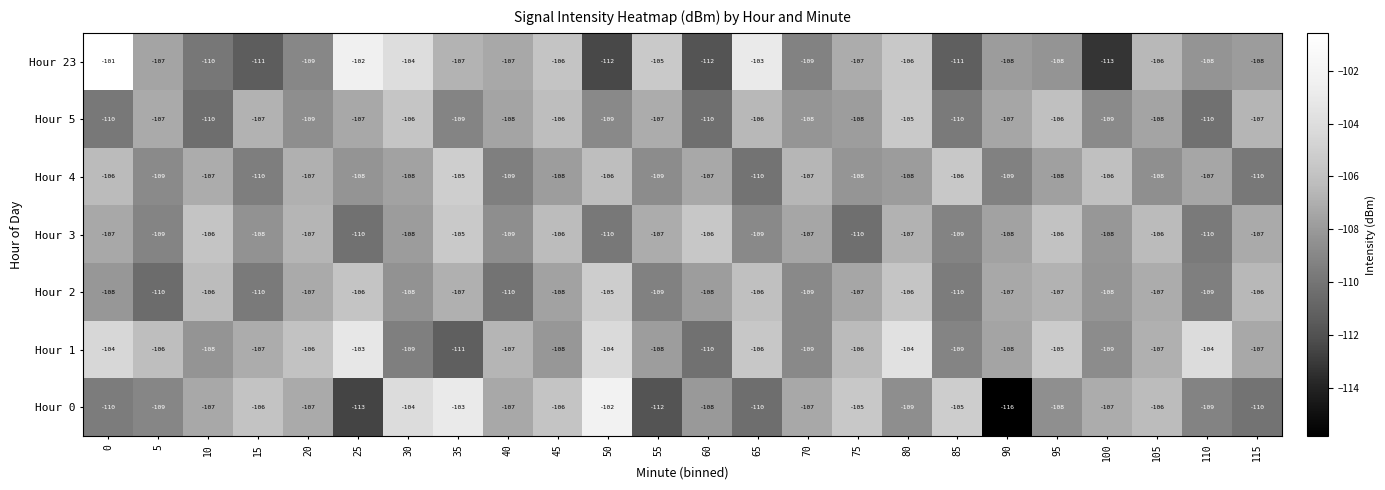

Where does the Hour 2 series first go above -107?

10